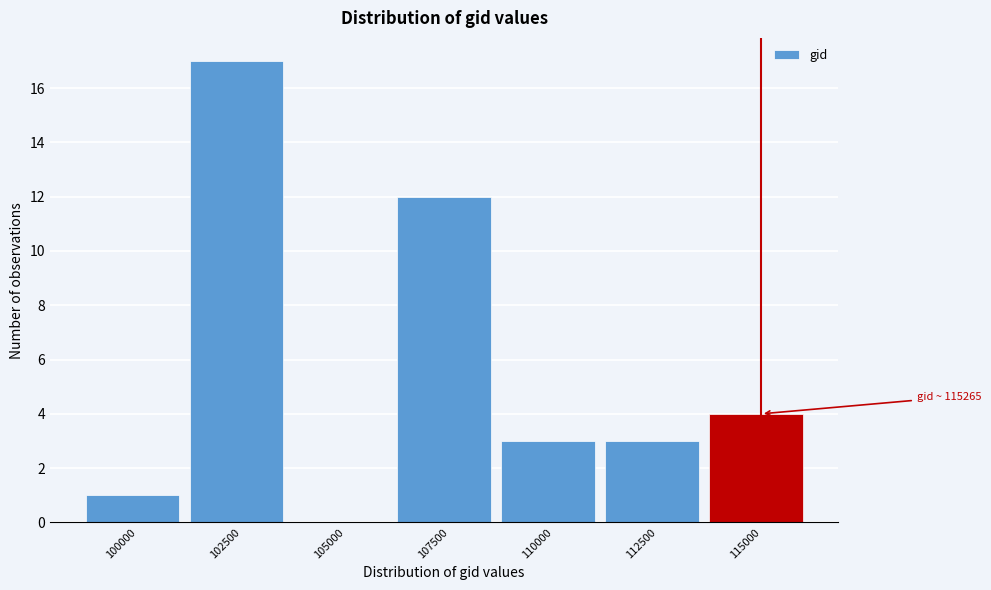

Reading left to right, transcribe all the data shown in this chart.

100000=1	102500=17	105000=0	107500=12	110000=3	112500=3	115000=4